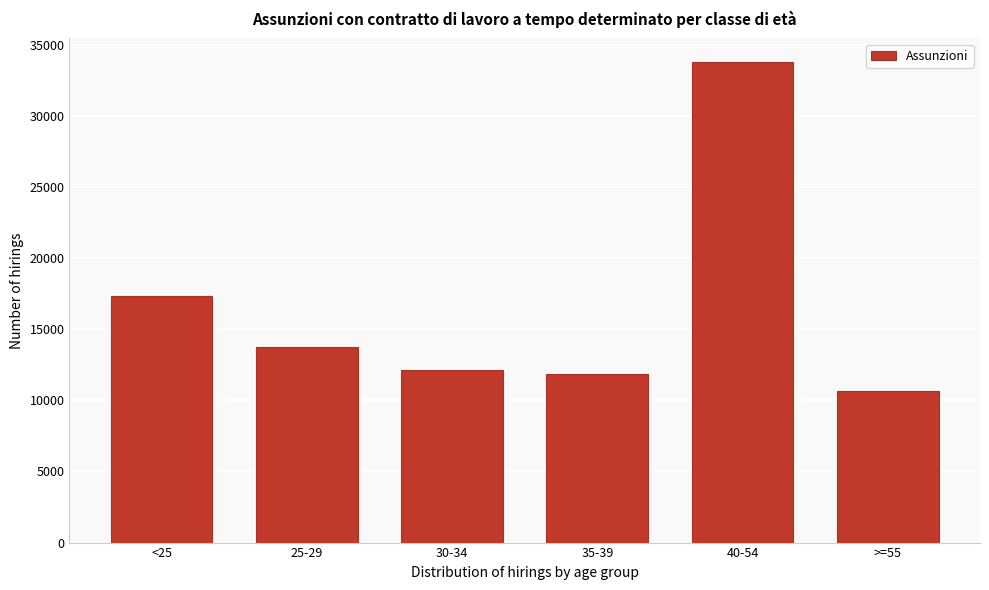

Reading left to right, extract all data points from this chart.

17310	13744	12173	11837	33772	10663